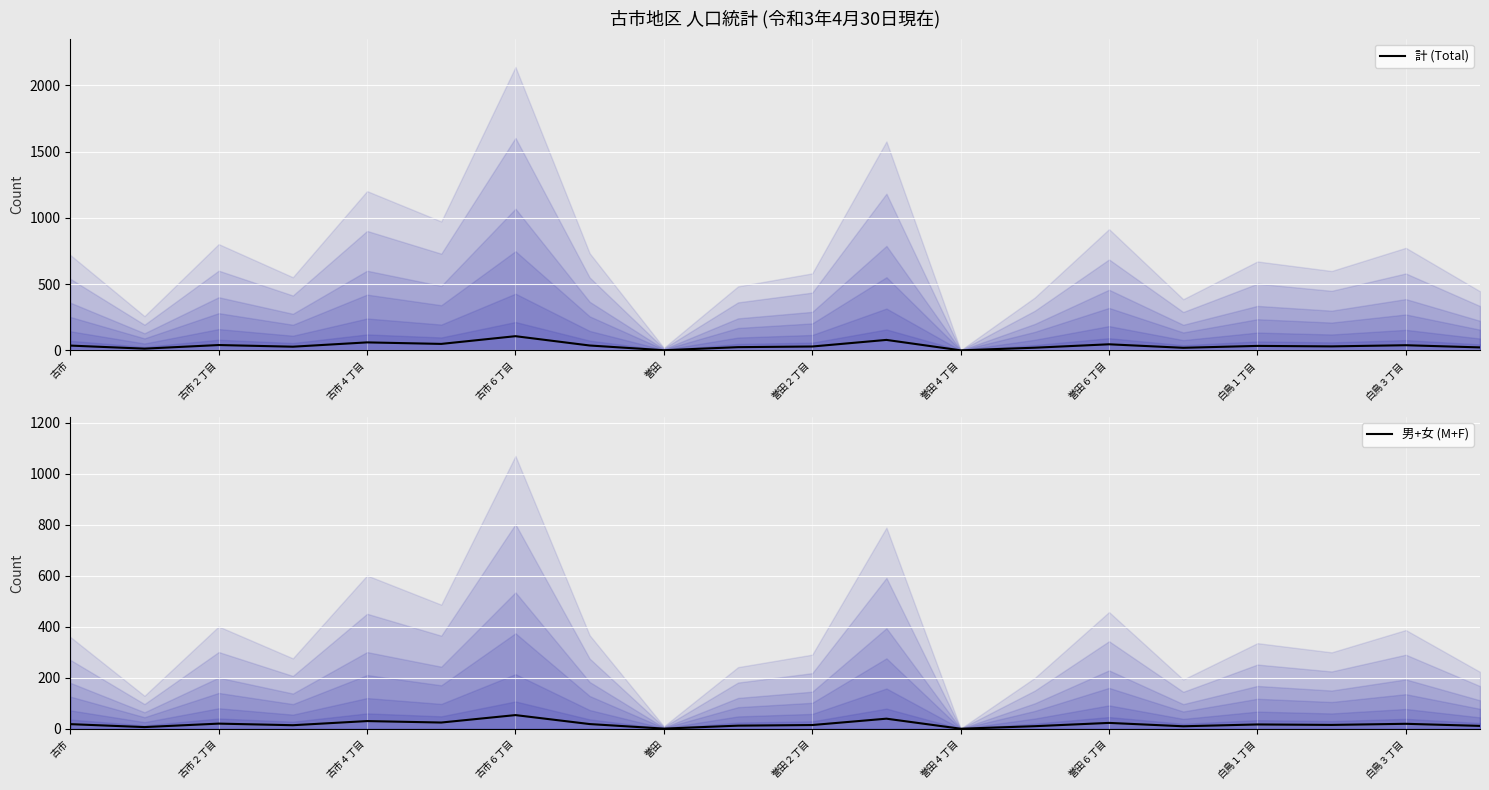

At which label does 男+女 (M+F) first exceed 16?

古市